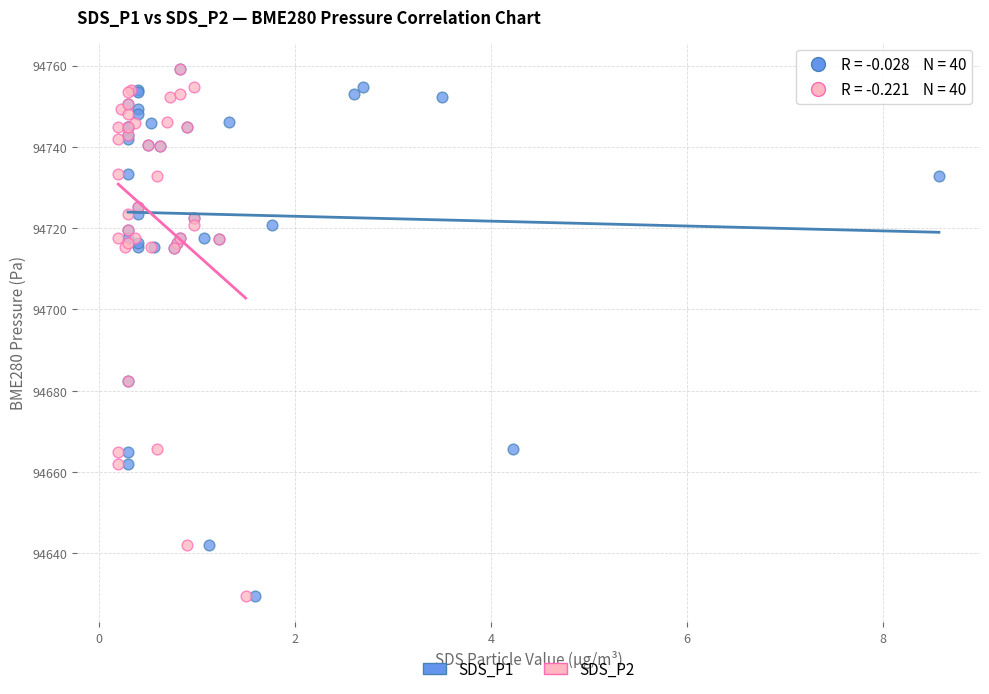

What are all the series names shown in the legend?

SDS_P1, SDS_P2